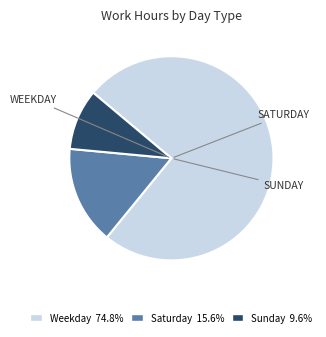

Is there a majority slice in this chart?

Yes